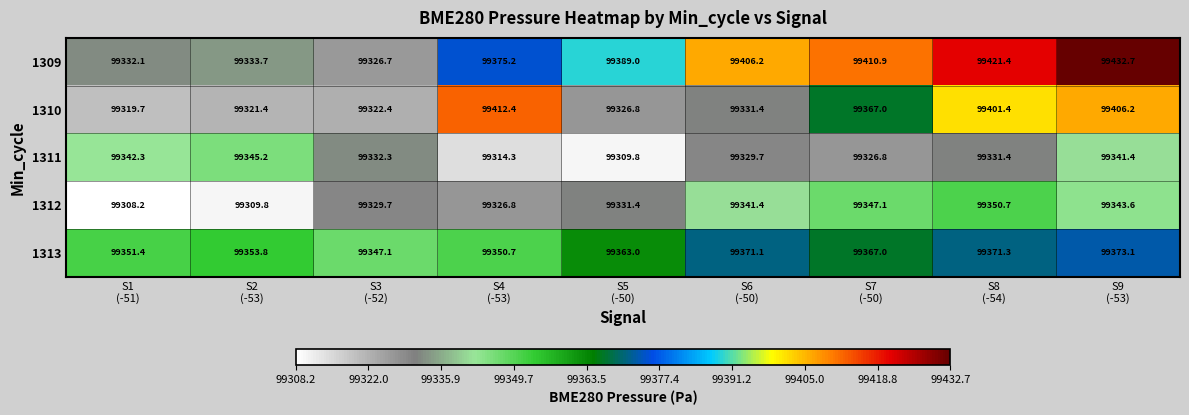

Which series has the largest range (max minus min)?

1309